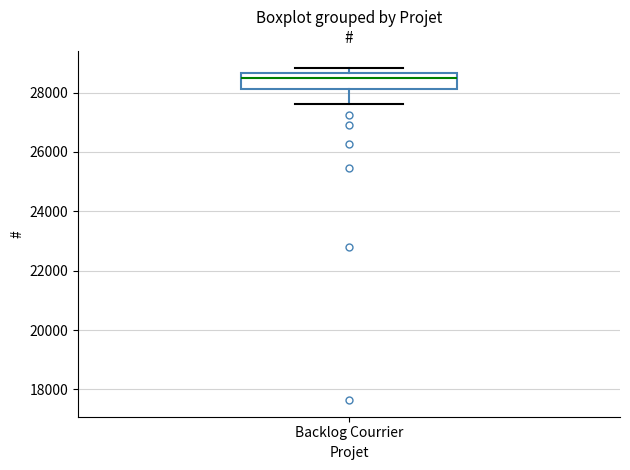

Transcribe this box plot: give where the median line is, the range the box spans, and where the two whiskers end, as read against the y-axis. The values are not printed on the chart, so give them approximately, as read against the axis.

median 28400, box 28200 to 28600, whiskers 27600 to 28800